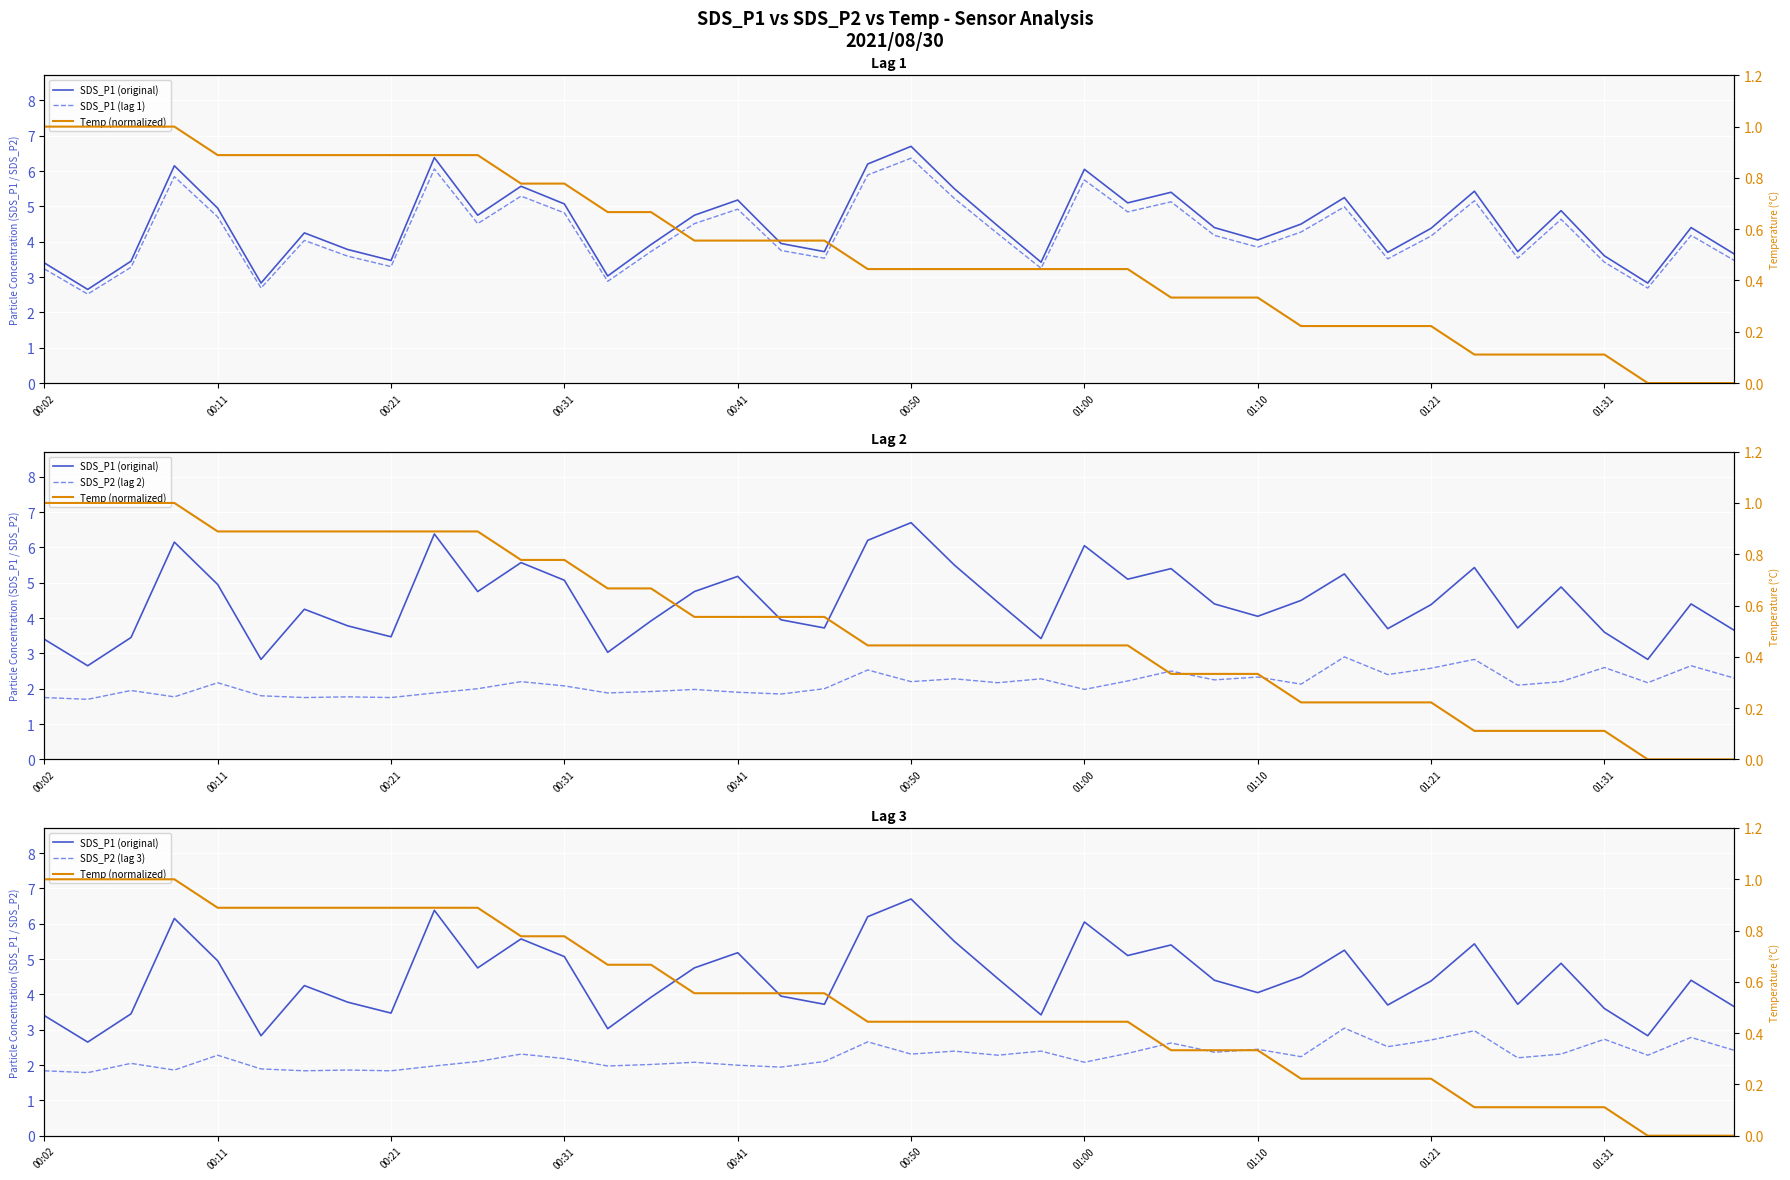

List the labels in order of SDS_P1 (lag 1) value, largest first.

20, 01:31, 19, 00:31, 24, 11, 21, 33, 26, 30, 16, 25, 12, 00:41, 35, 10, 15, 29, 22, 27, 38, 32, 01:00, 28, 17, 14, 01:10, 18, 34, 31, 39, 36, 01:21, 00:21, 23, 00:02, 13, 00:50, 37, 00:11